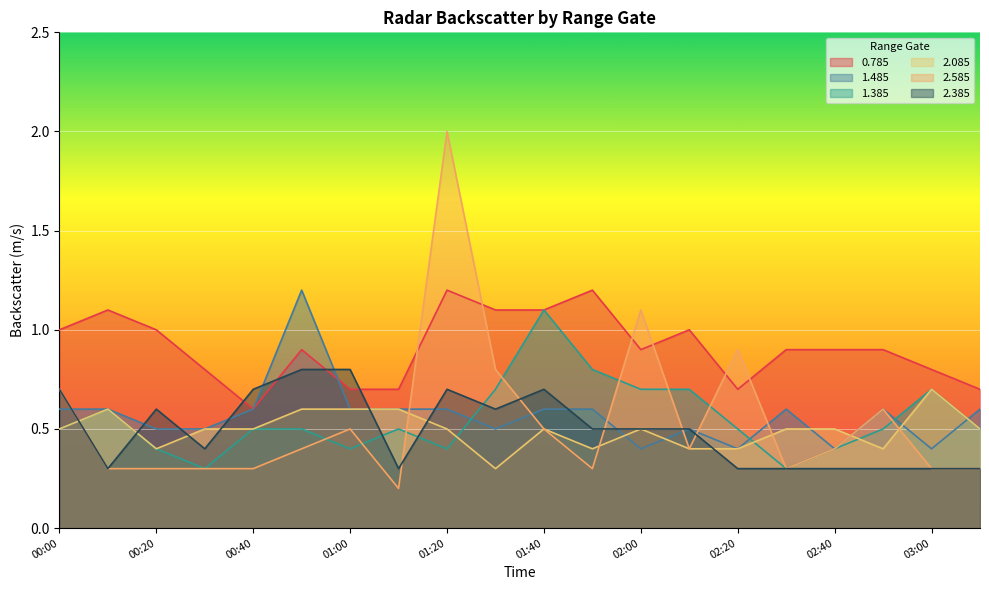

Reading right to left, transcribe all the data shown in this chart.

0.785: 03:10=0.7	03:00=0.8	02:50=0.9	02:40=0.9	02:30=0.9	02:20=0.7	02:10=1.0	02:00=0.9	01:50=1.2	01:40=1.1	01:30=1.1	01:20=1.2	01:10=0.7	01:00=0.7	00:50=0.9	00:40=0.6	00:30=0.8	00:20=1.0	00:10=1.1	00:00=1.0
1.485: 03:10=0.6	03:00=0.4	02:50=0.6	02:40=0.4	02:30=0.6	02:20=0.4	02:10=0.5	02:00=0.4	01:50=0.6	01:40=0.6	01:30=0.5	01:20=0.6	01:10=0.6	01:00=0.6	00:50=1.2	00:40=0.6	00:30=0.5	00:20=0.5	00:10=0.6	00:00=0.6
1.385: 03:10=0.5	03:00=0.7	02:50=0.5	02:40=0.4	02:30=0.3	02:20=0.5	02:10=0.7	02:00=0.7	01:50=0.8	01:40=1.1	01:30=0.7	01:20=0.4	01:10=0.5	01:00=0.4	00:50=0.5	00:40=0.5	00:30=0.3	00:20=0.4	00:10=0.6	00:00=0.5
2.085: 03:10=0.5	03:00=0.7	02:50=0.4	02:40=0.5	02:30=0.5	02:20=0.4	02:10=0.4	02:00=0.5	01:50=0.4	01:40=0.5	01:30=0.3	01:20=0.5	01:10=0.6	01:00=0.6	00:50=0.6	00:40=0.5	00:30=0.5	00:20=0.4	00:10=0.6	00:00=0.5
2.585: 03:10=0.3	03:00=0.3	02:50=0.6	02:40=0.4	02:30=0.3	02:20=0.9	02:10=0.4	02:00=1.1	01:50=0.3	01:40=0.5	01:30=0.8	01:20=2.0	01:10=0.2	01:00=0.5	00:50=0.4	00:40=0.3	00:30=0.3	00:20=0.3	00:10=0.3	00:00=0.7
2.385: 03:10=0.3	03:00=0.3	02:50=0.3	02:40=0.3	02:30=0.3	02:20=0.3	02:10=0.5	02:00=0.5	01:50=0.5	01:40=0.7	01:30=0.6	01:20=0.7	01:10=0.3	01:00=0.8	00:50=0.8	00:40=0.7	00:30=0.4	00:20=0.6	00:10=0.3	00:00=0.7